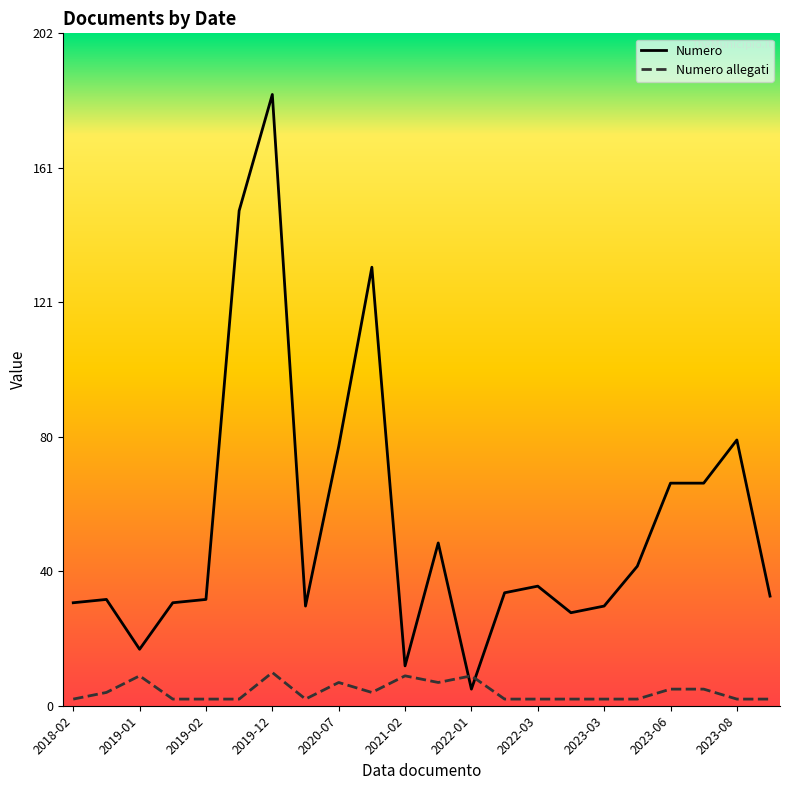

How many Numero allegati values are between 2 and 7?

18